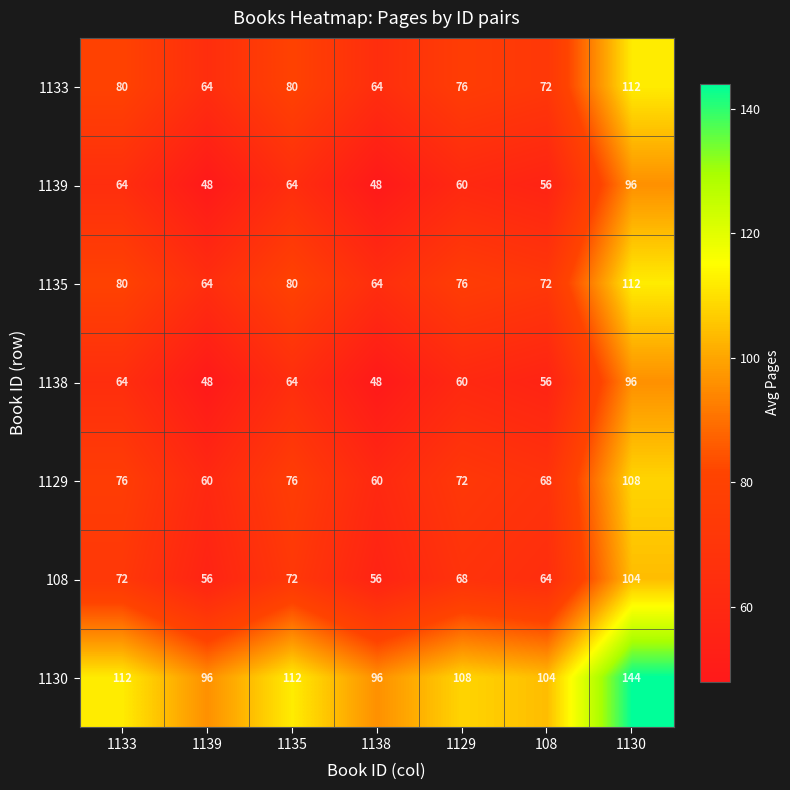

Which series has the largest total across all categories?

1130